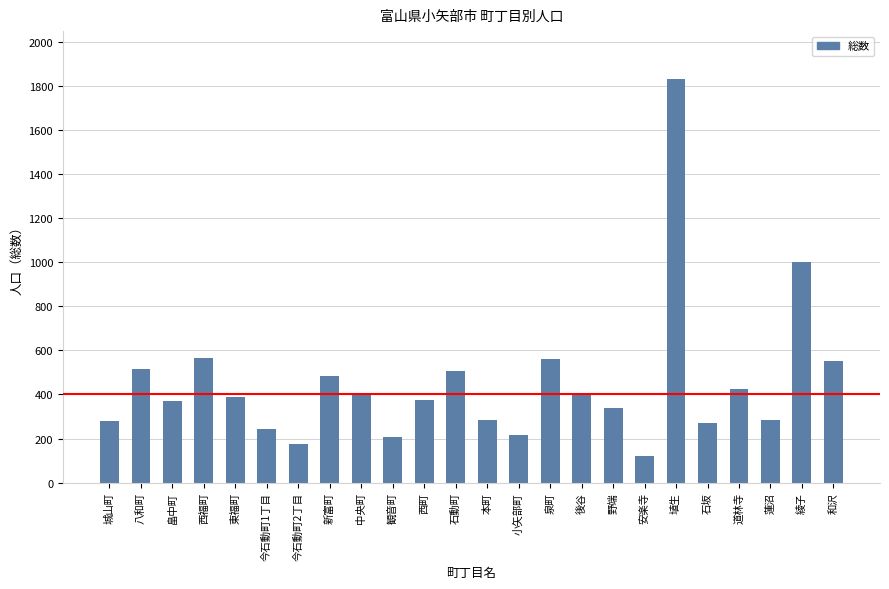

How many data points are less than 389?

12